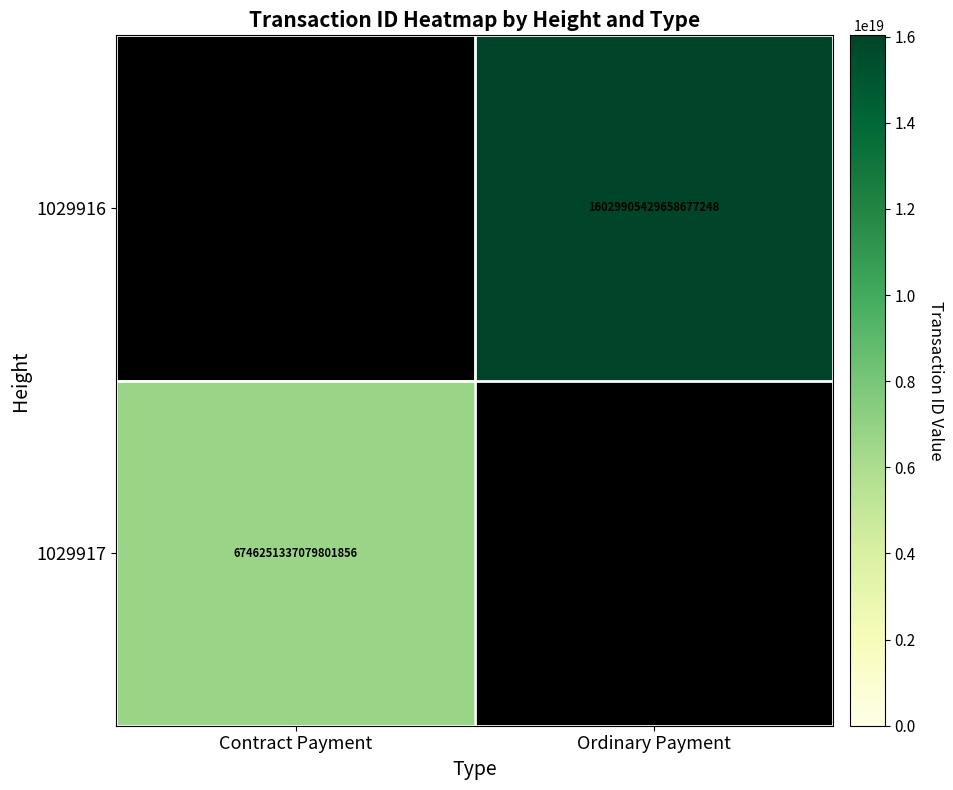

Is it true that 1029917 equals 6746251337079801856 at Contract Payment?

True